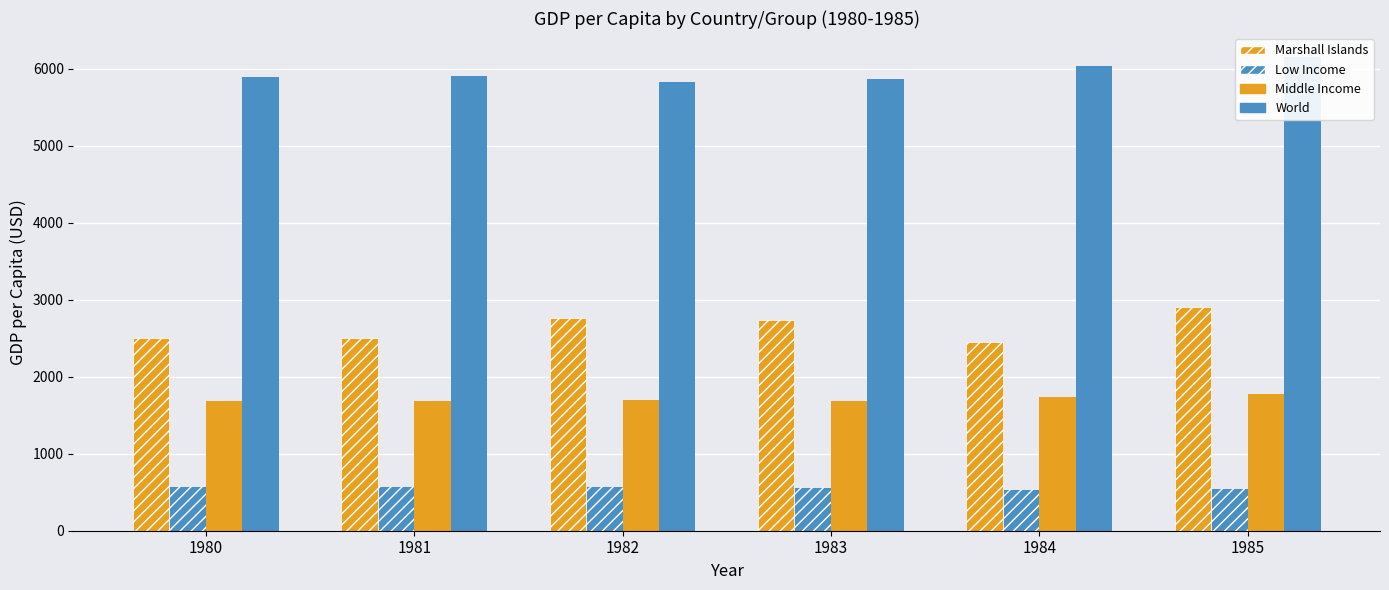

What is the sum of the Marshall Islands values at 1984 and 1983?

5193.5